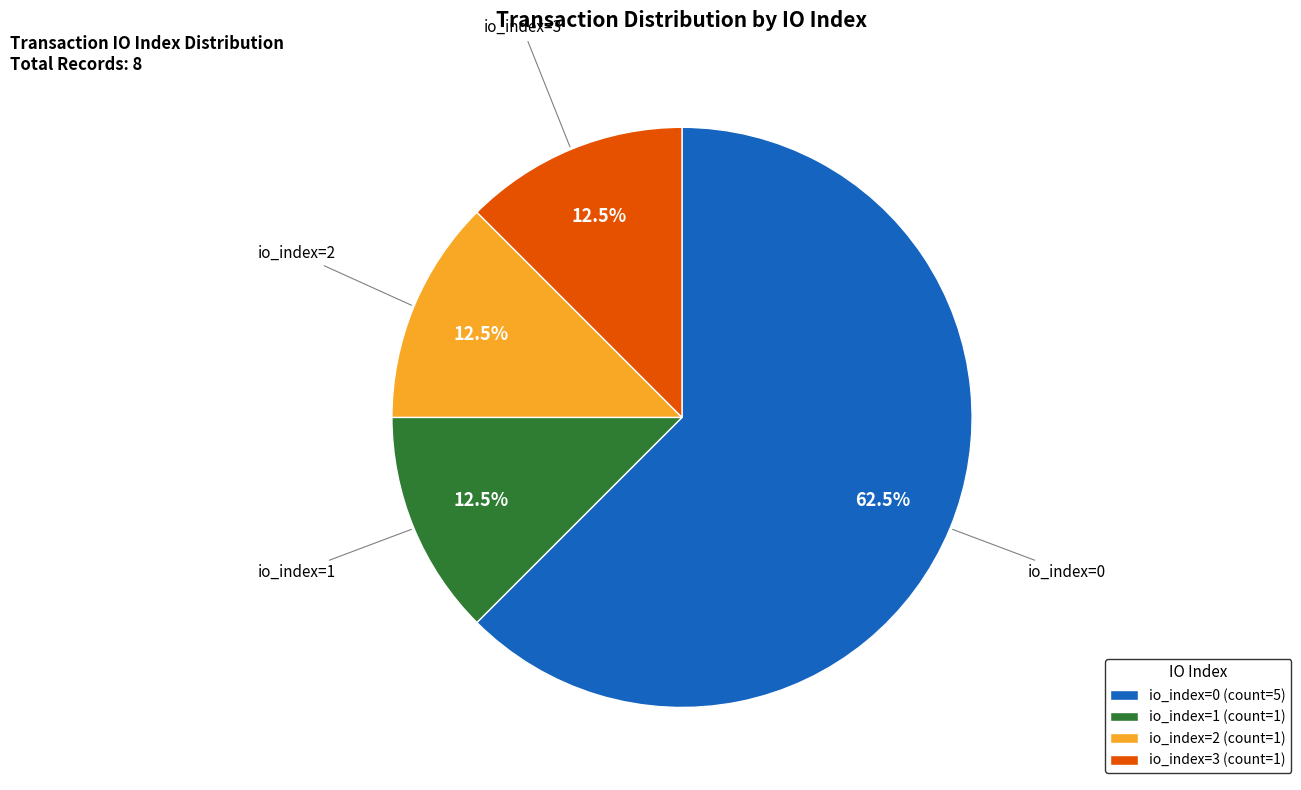

To the nearest percent, what is the difference between the largest and smallest slice percentages?

50%